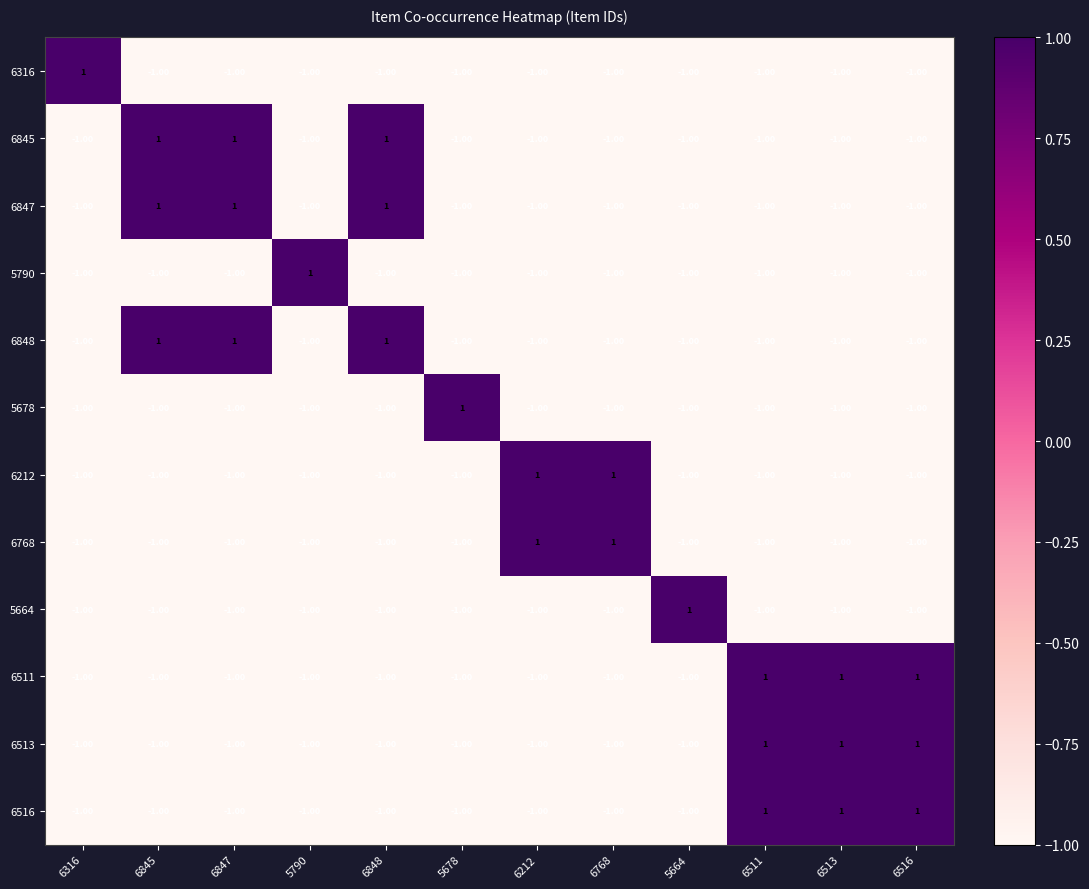

What is the sum of all 6516 values?

-6